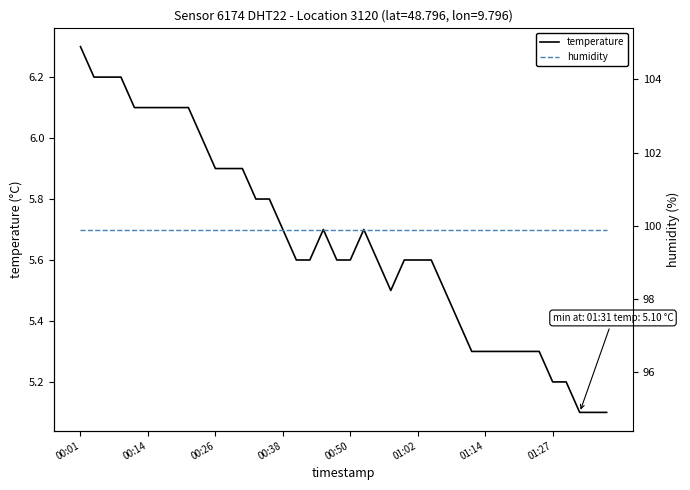

What is the lowest value of the temperature series?

5.1